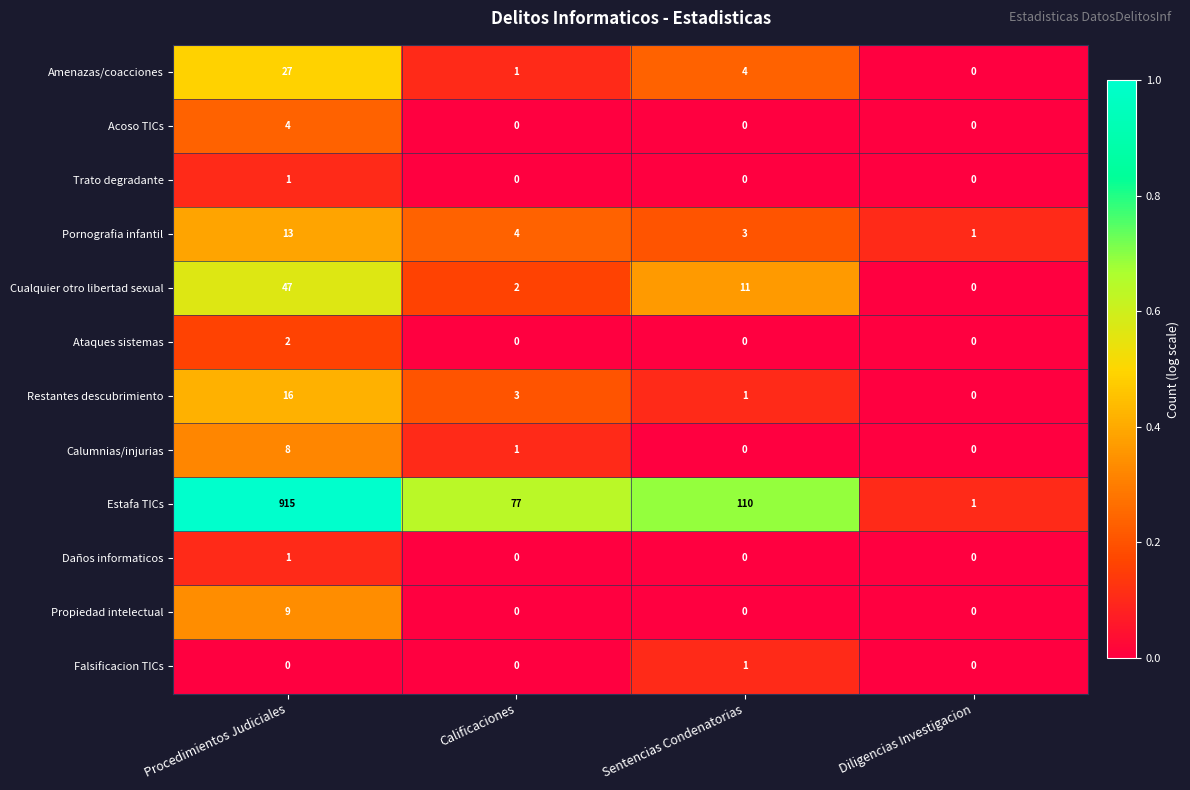

At which category is the sum across all series the highest?

Procedimientos Judiciales